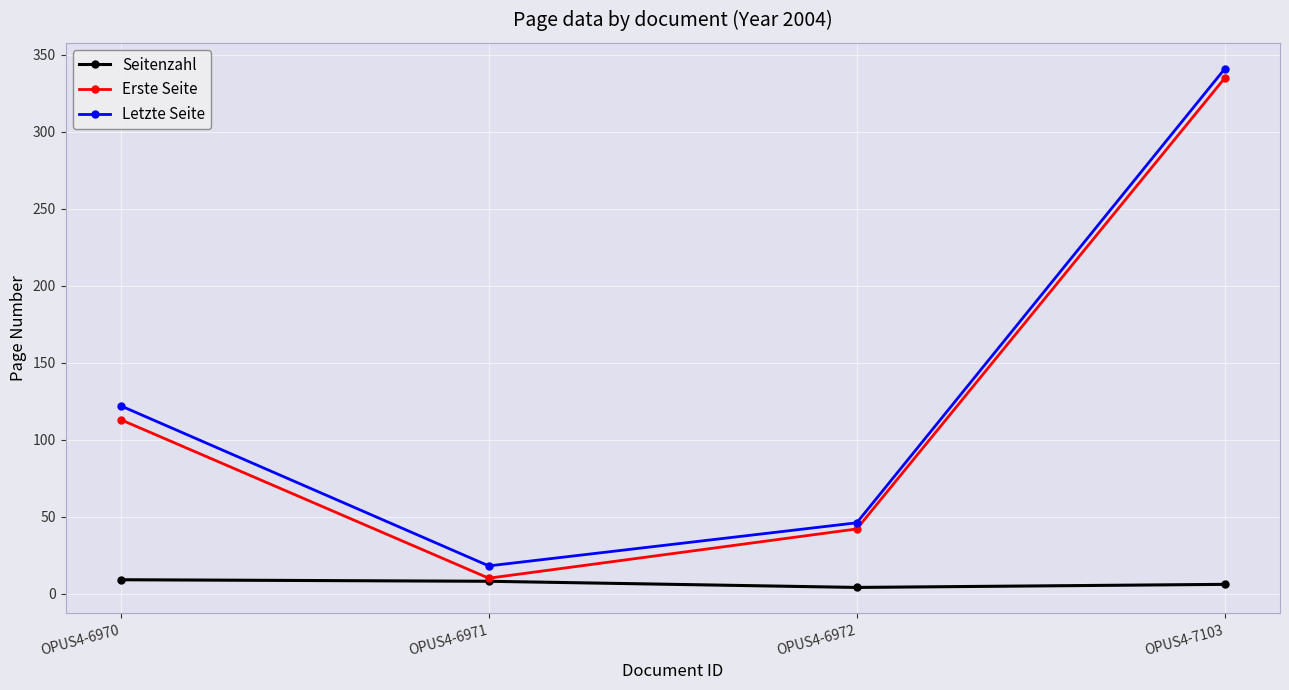

Is the value of Seitenzahl at OPUS4-7103 greater than the value of Erste Seite at OPUS4-6970?

No